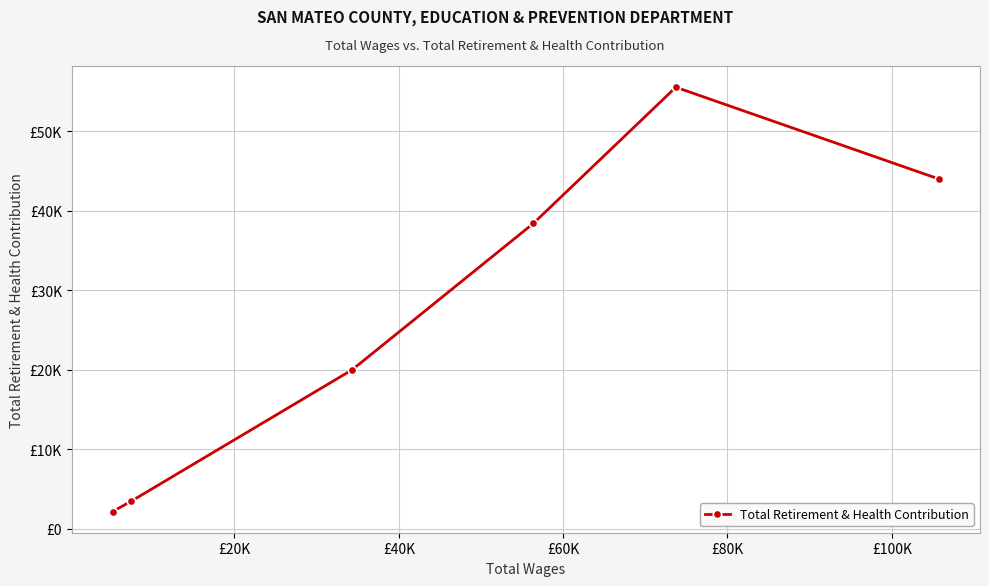

True or false: there are more than 0 points higher than both neighbors.

True